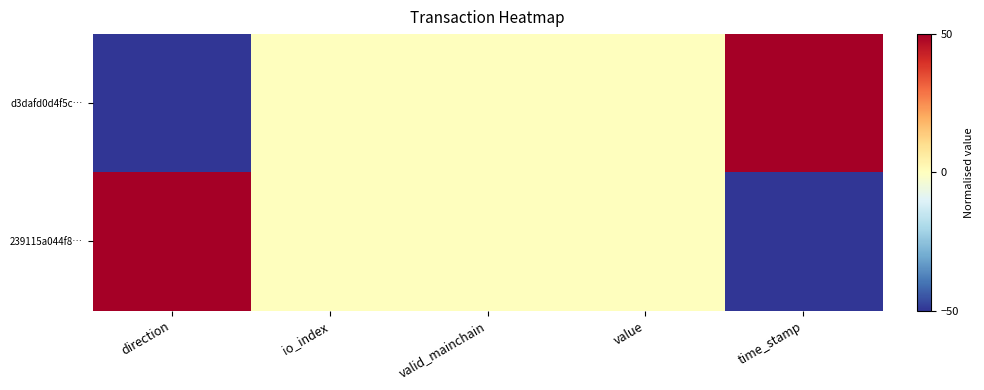

What is the maximum value shown in the chart?

50